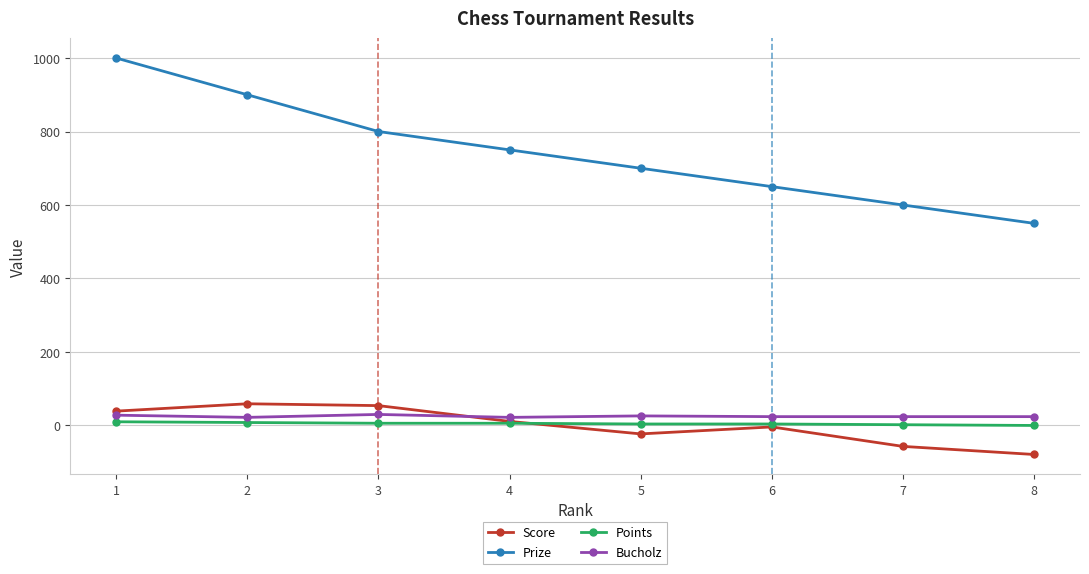

True or false: Points and Bucholz intersect in this chart.

False